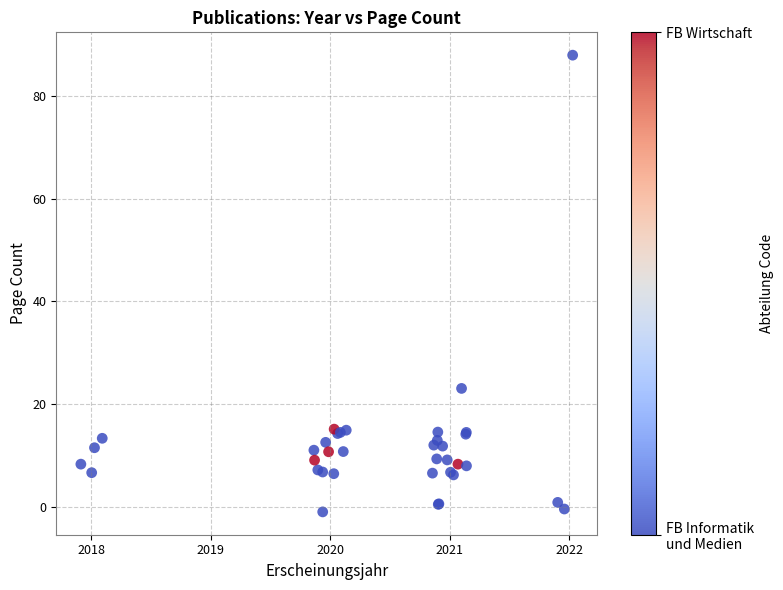

What Y value in the scatter plot is closest to 43?

23.1